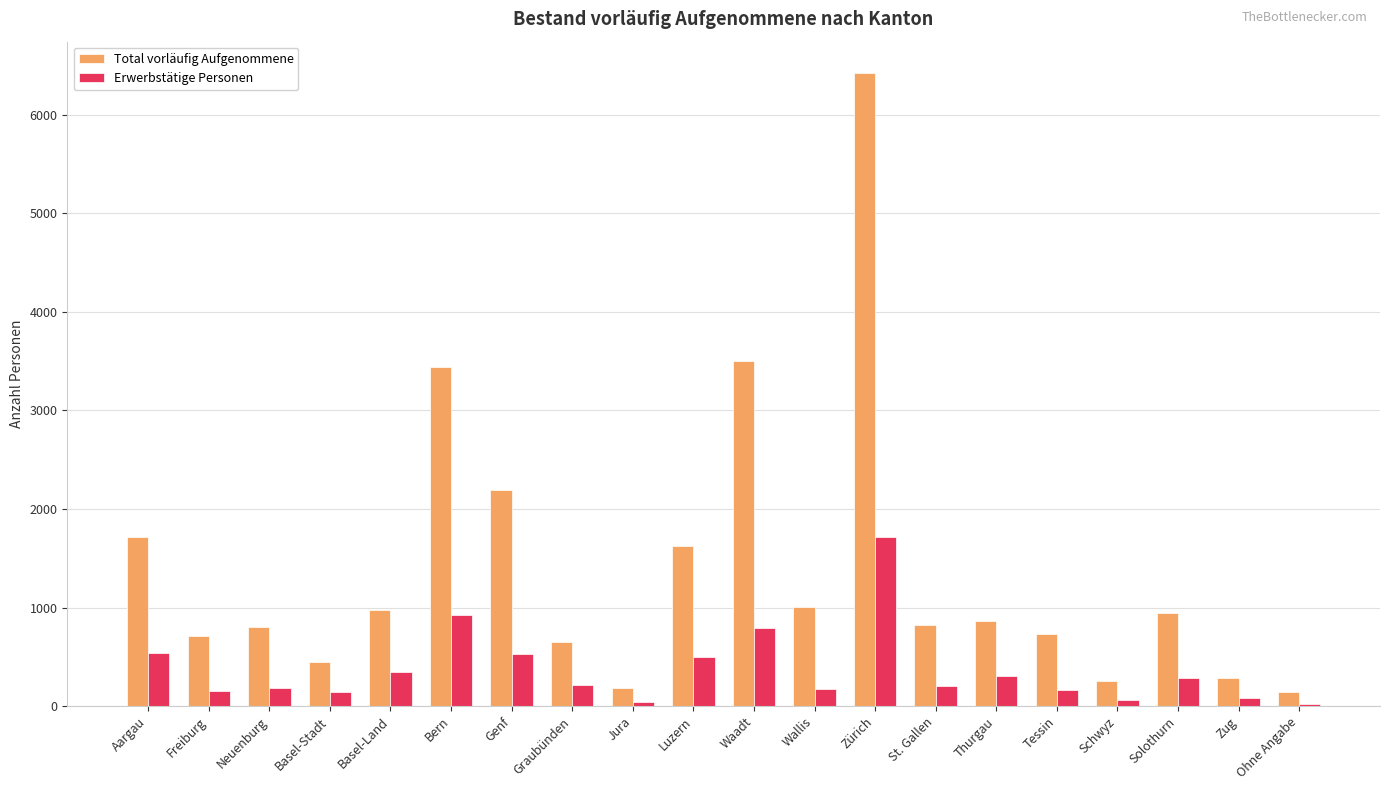

How many series are shown in this chart?

2